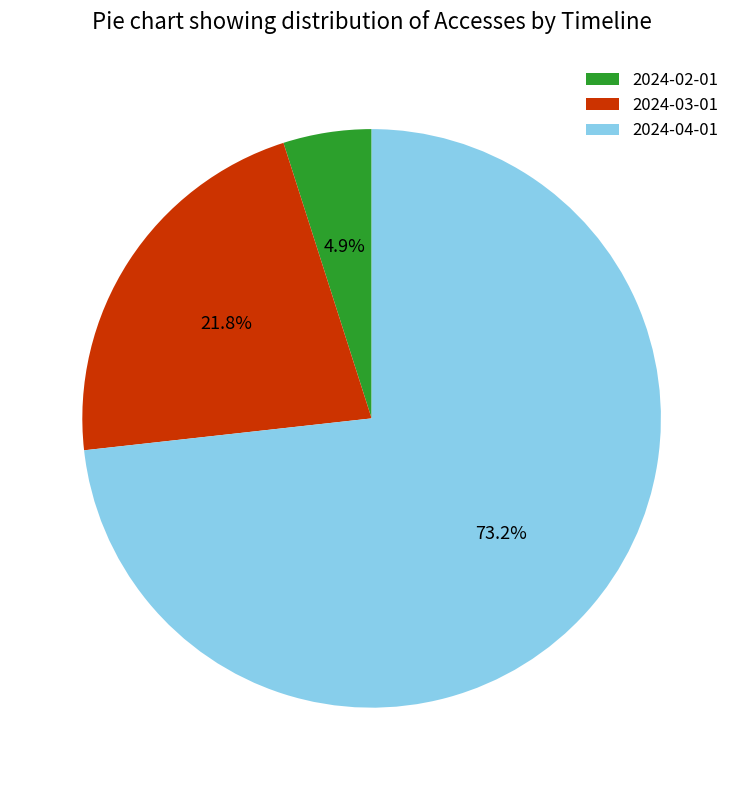

To the nearest percent, what percentage of the pie is 2024-04-01?

73%